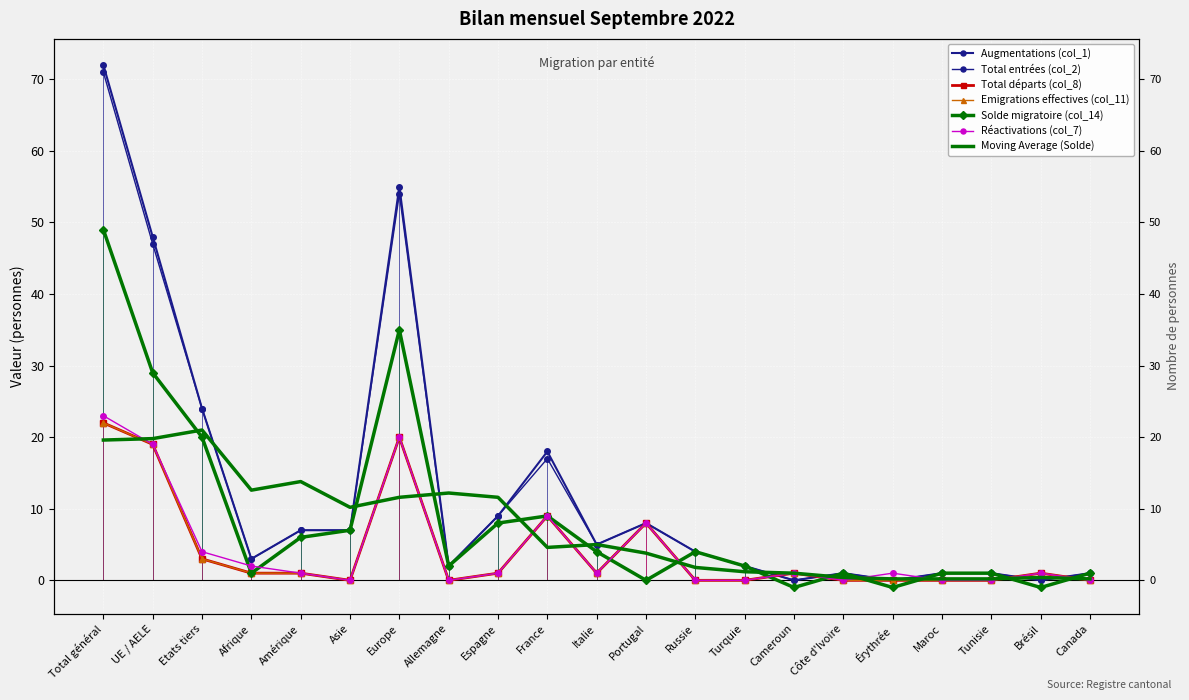

The Solde migratoire (col_14) series shows 10 at Amérique. True or false?

False